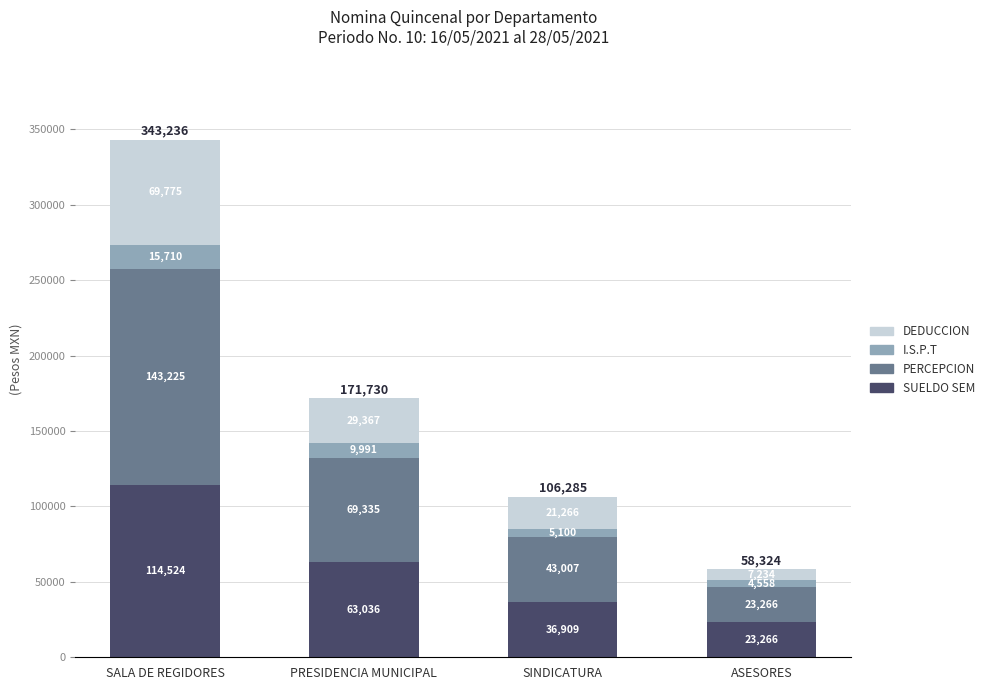

How many data points does each series have?

4